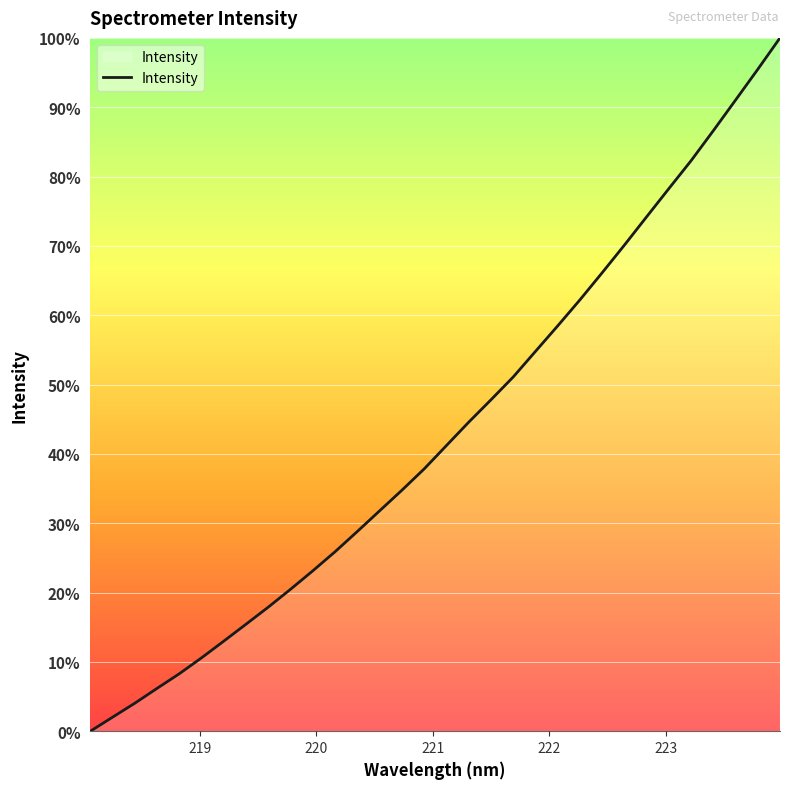

What is the difference between the maximum and minimum values?

100.0